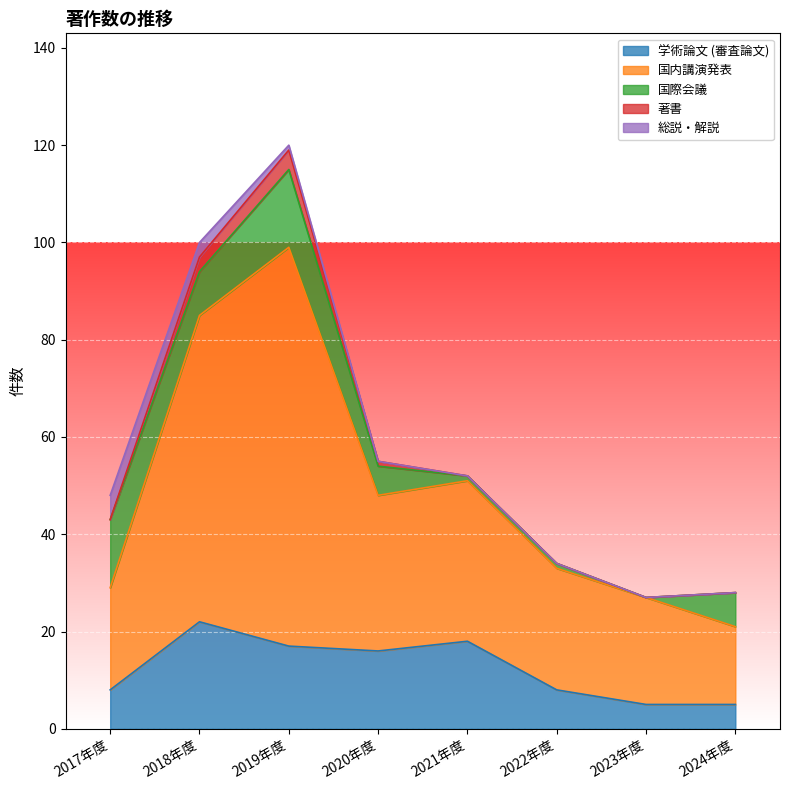

True or false: 著書 has a value of -2 at 2021年度.

False